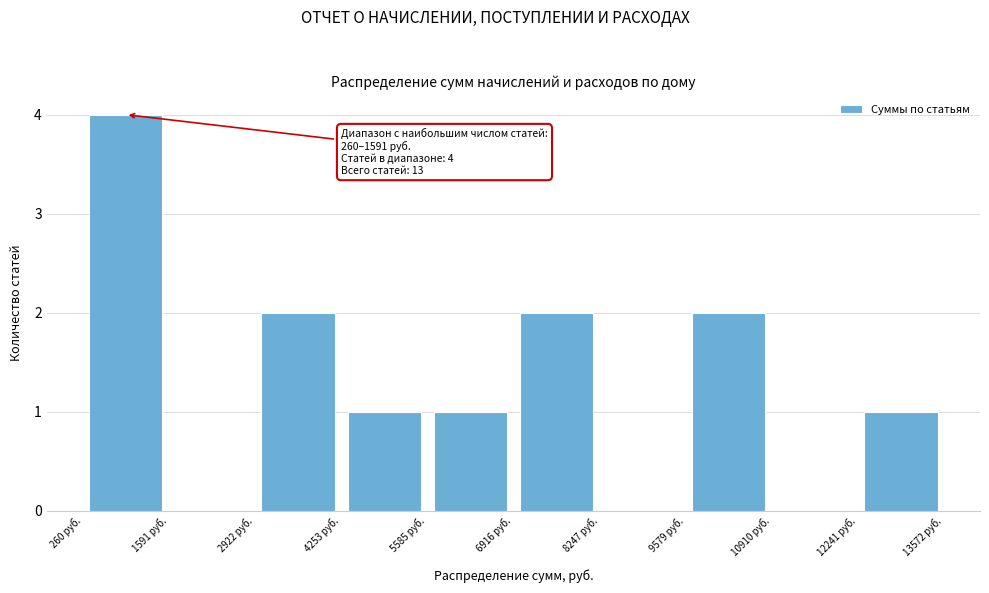

Over which range of the x-axis is the bar tallest?

200 to 1600